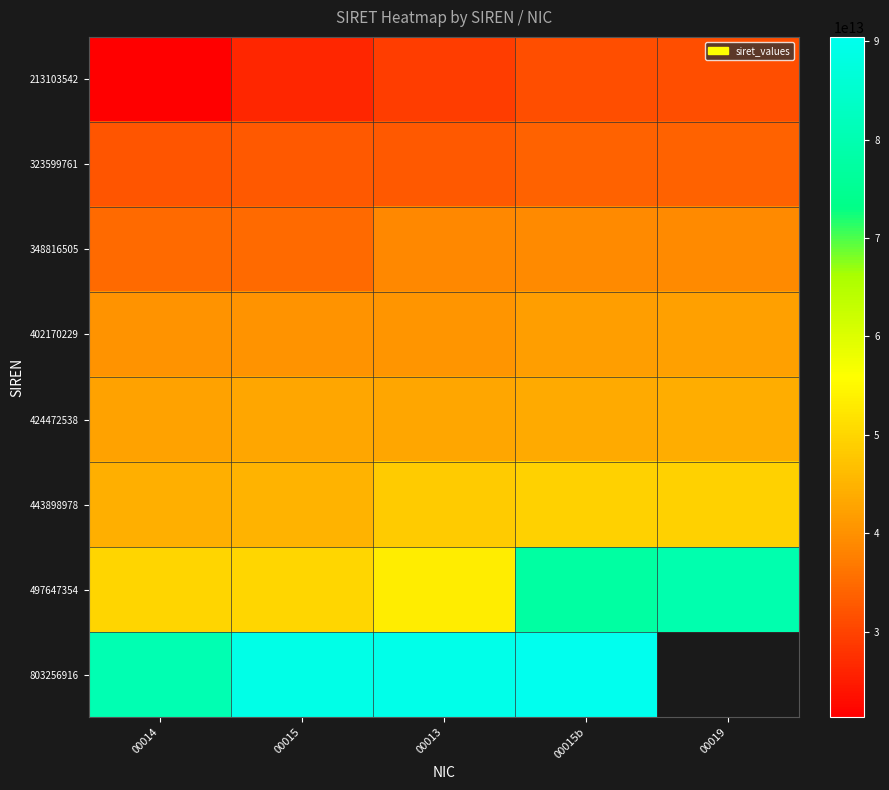

What is the maximum value shown in the chart?

90445201800016.0